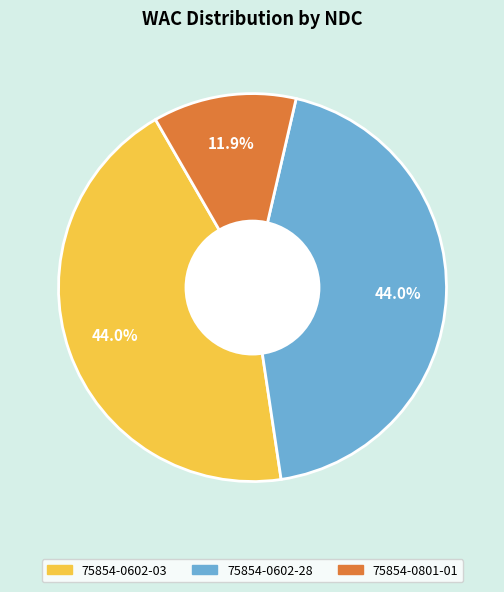

Is there a majority slice in this chart?

No